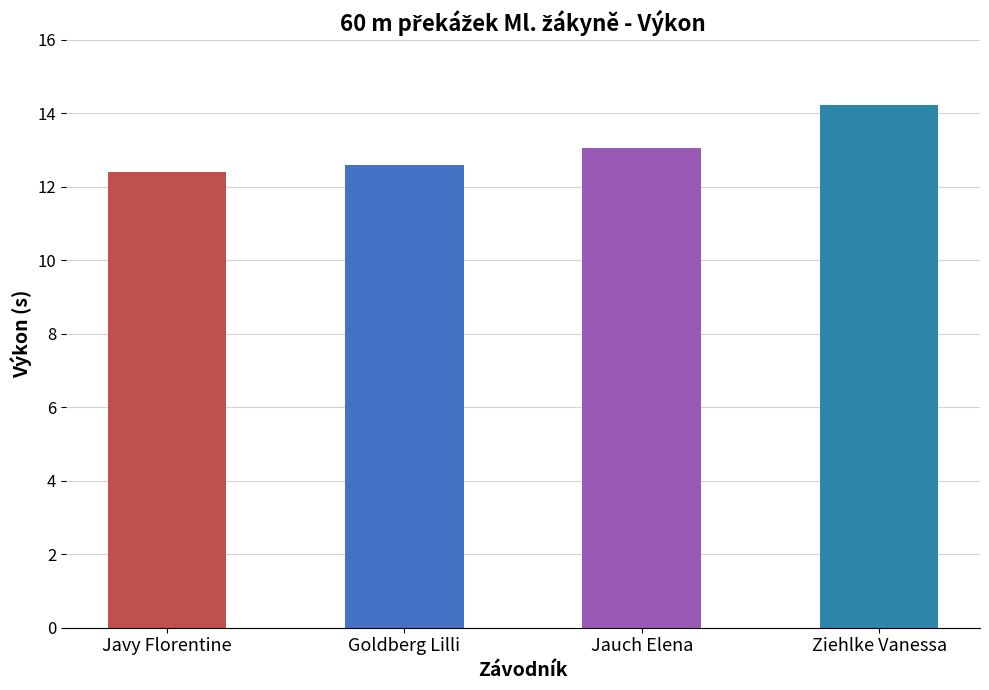

The value at Ziehlke Vanessa is 19.0. True or false?

False